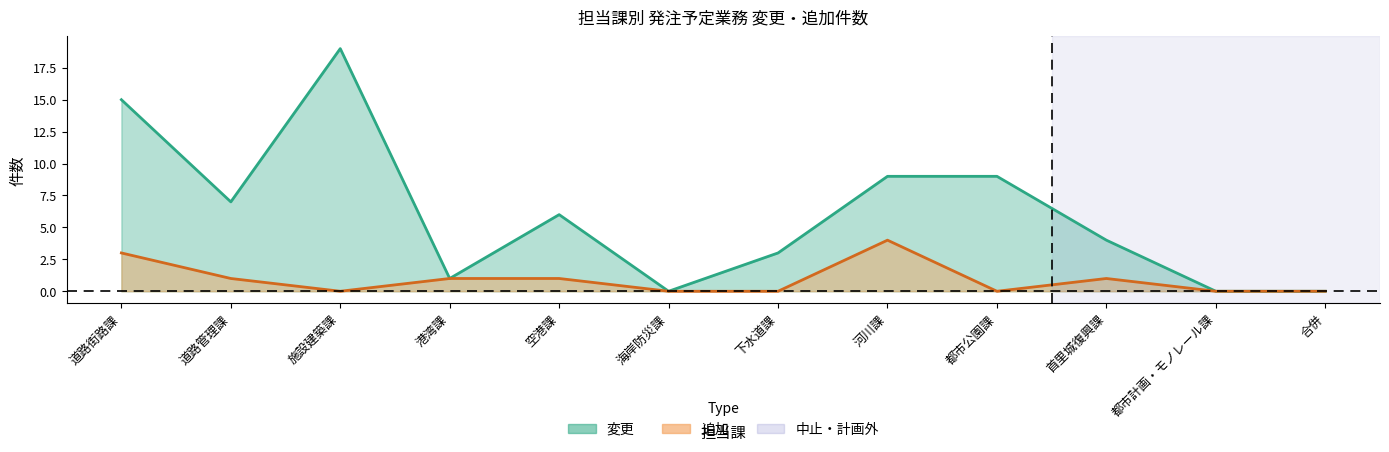

Where does the 追加 series first go above 1?

道路街路課